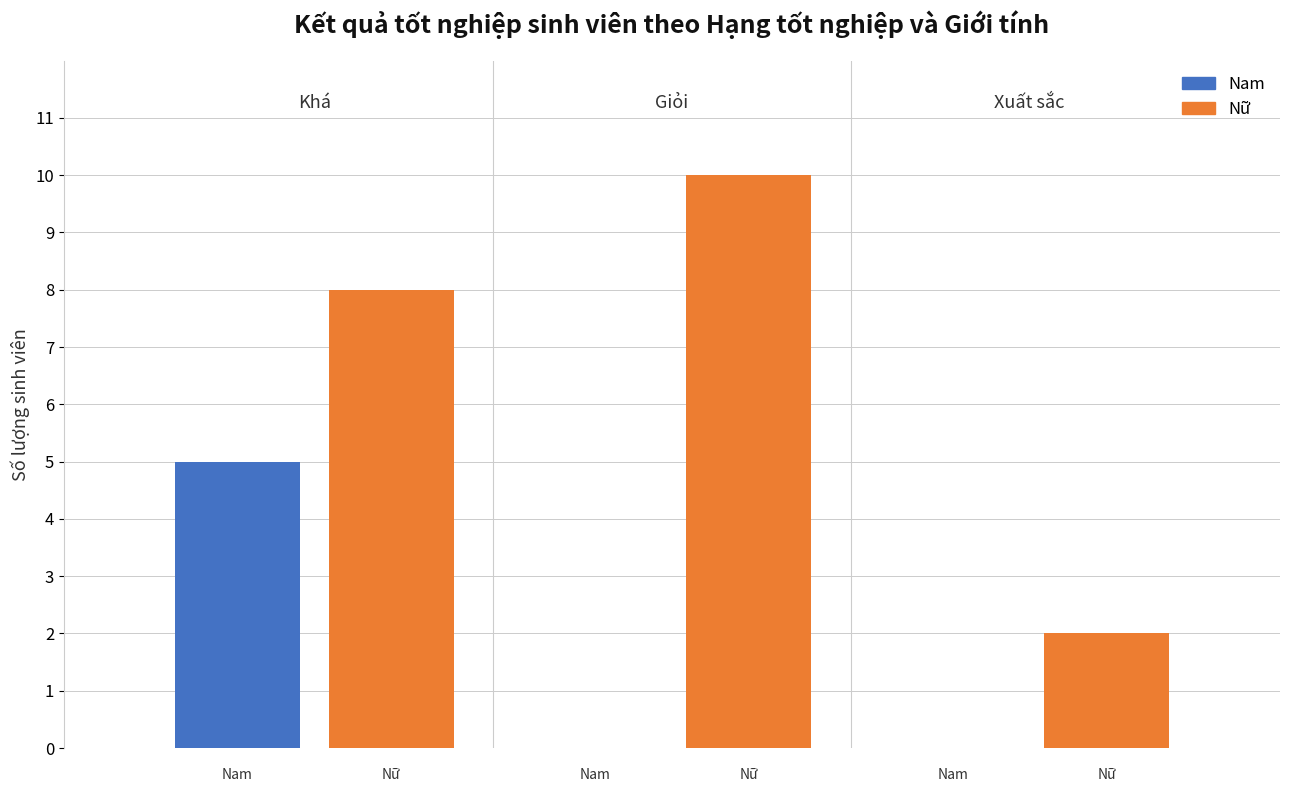

Which series has the largest total across all categories?

Nữ